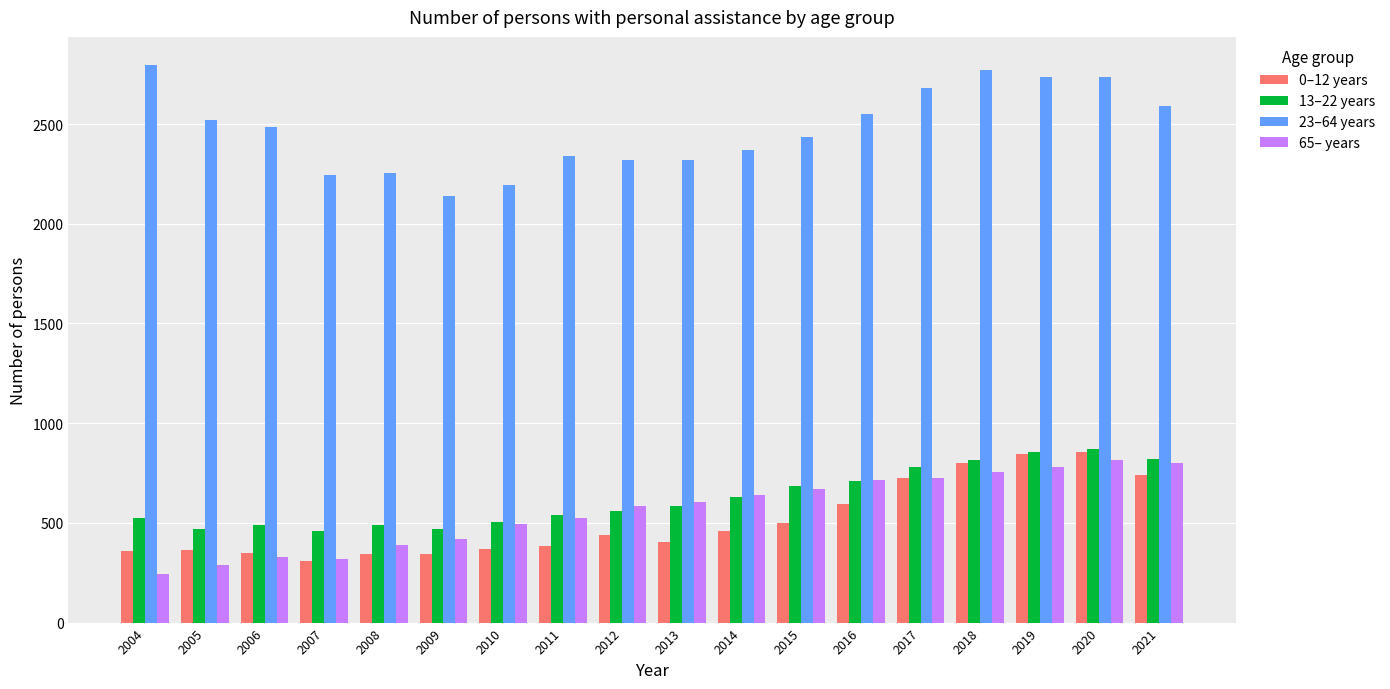

How many groups of bars are there?

18